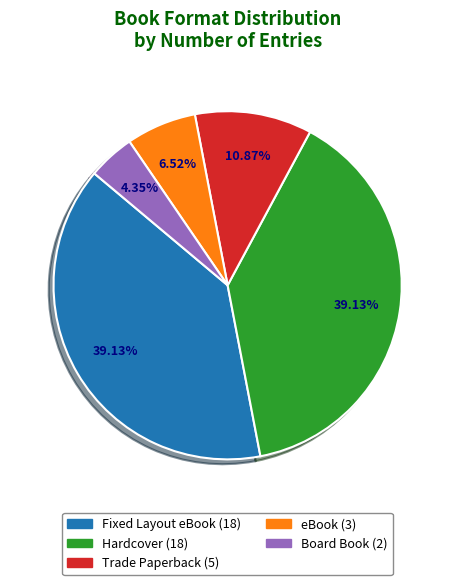

How many segments does this pie chart have?

5